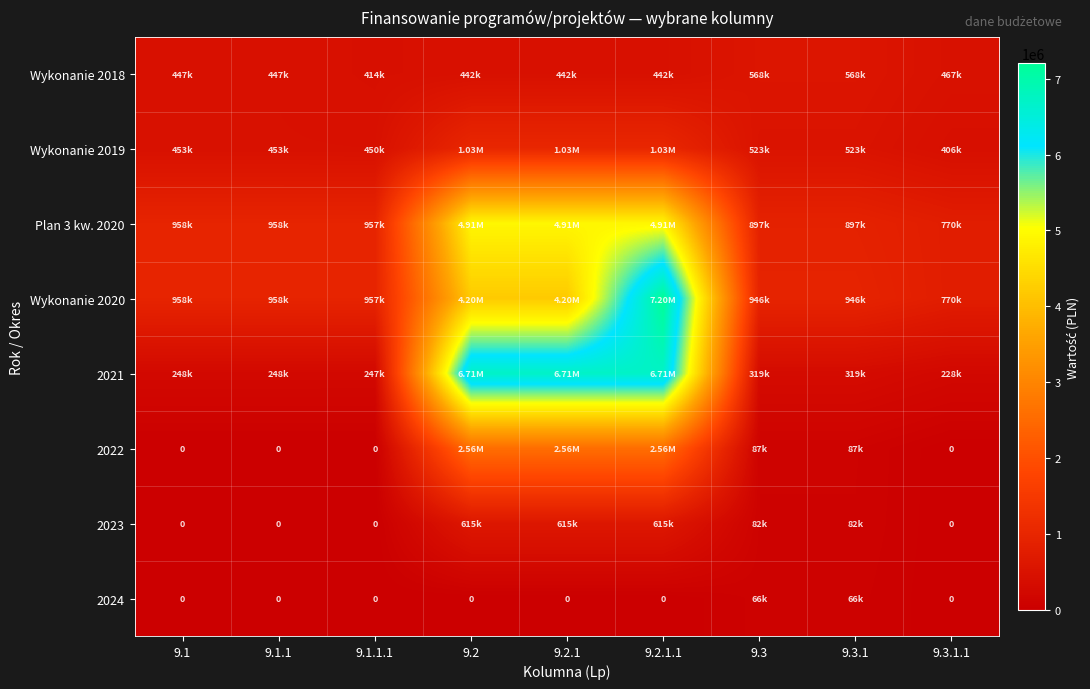

Is it true that 2023 equals 196315.2 at 9.1?

False